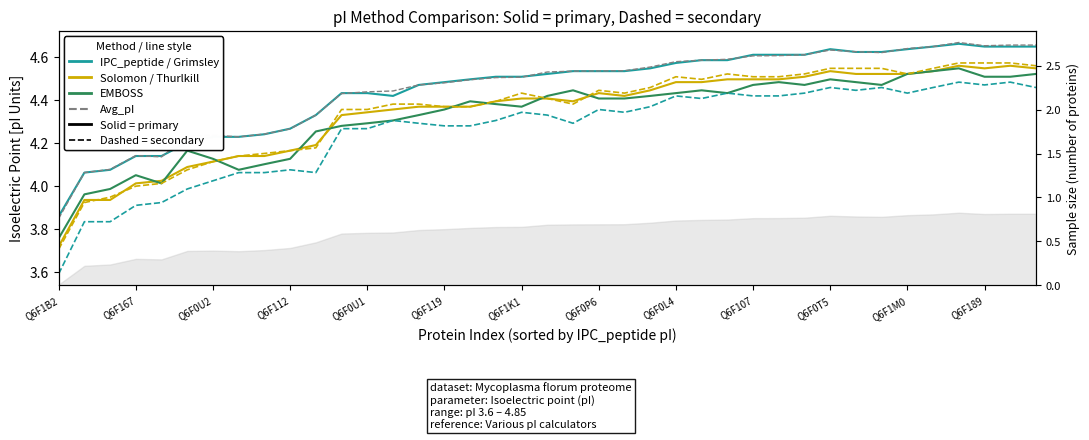

What is the average value of the Thurlkill (dashed) series?

4.3